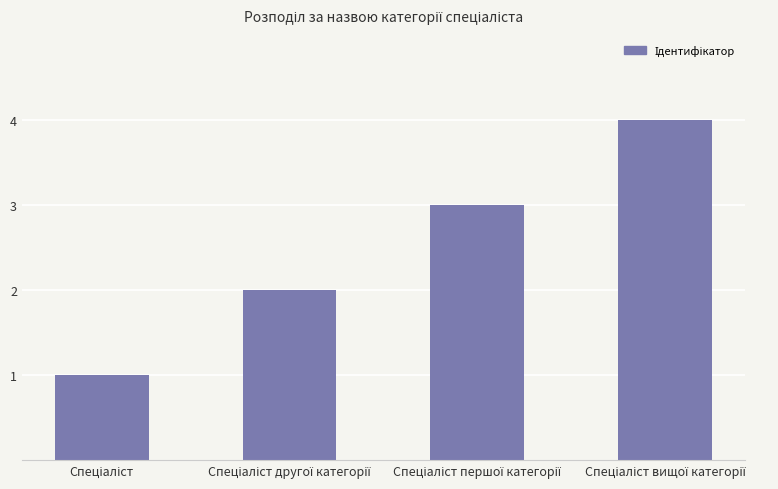

What is the minimum value shown in the chart?

1